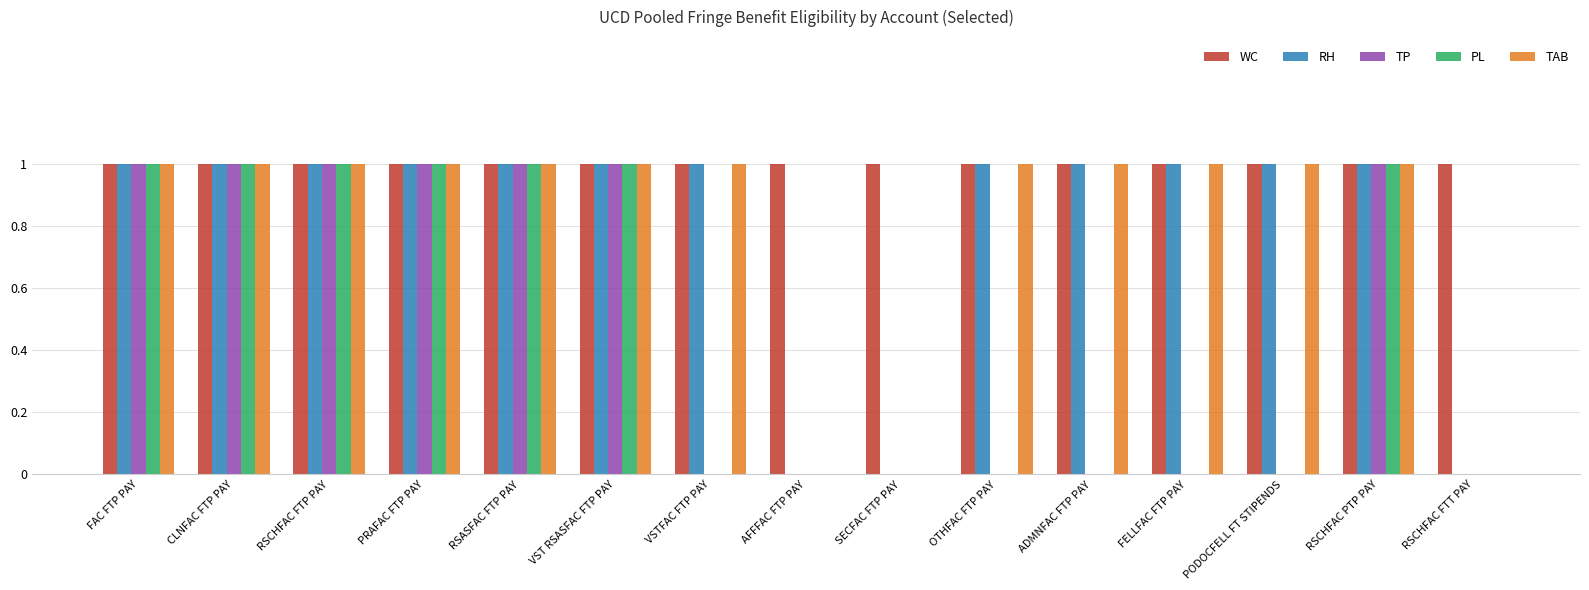

How many PL values are between 0 and 1?

15